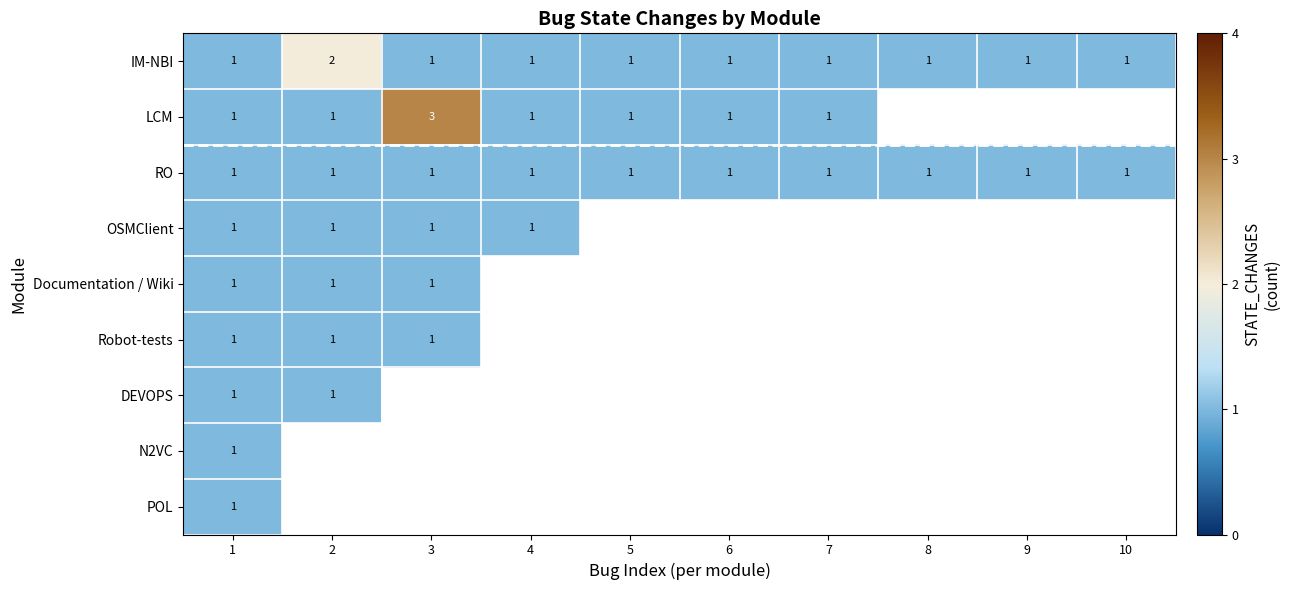

How many IM-NBI values are between 1 and 2?

10